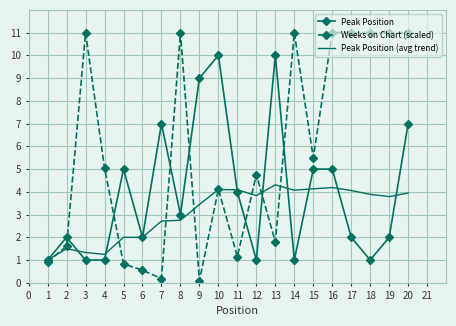

Where does the Weeks on Chart (scaled) series first go above 5?

3